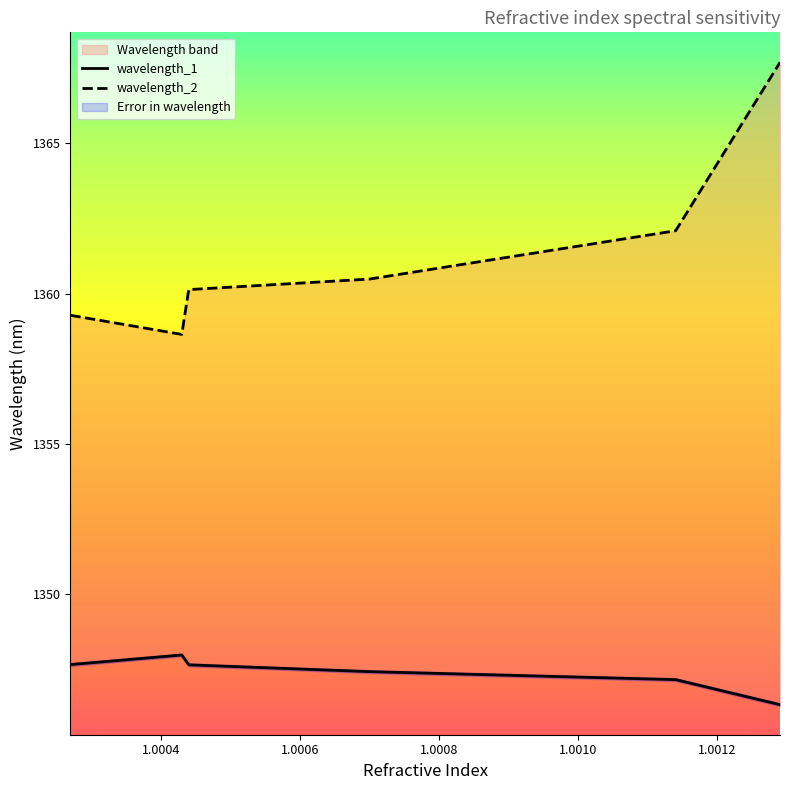

What position from the left is 1.00044?

3